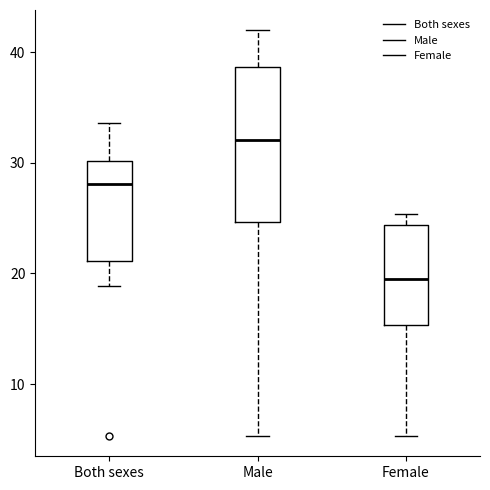

Reading left to right, read every box against the y-axis: the position of its median line, the range the box covers, and the ends of its whiskers. The values are not printed on the chart, so give them approximately, as read against the axis.

Both sexes: median 28, box 21 to 30, whiskers 19 to 34
Male: median 32, box 25 to 39, whiskers 5 to 42
Female: median 20, box 15 to 24, whiskers 5 to 25